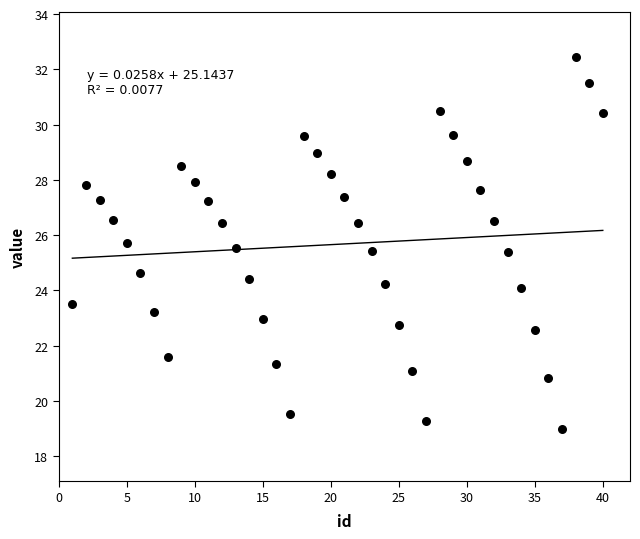

What is the range of Y values (max minus min)?

13.5